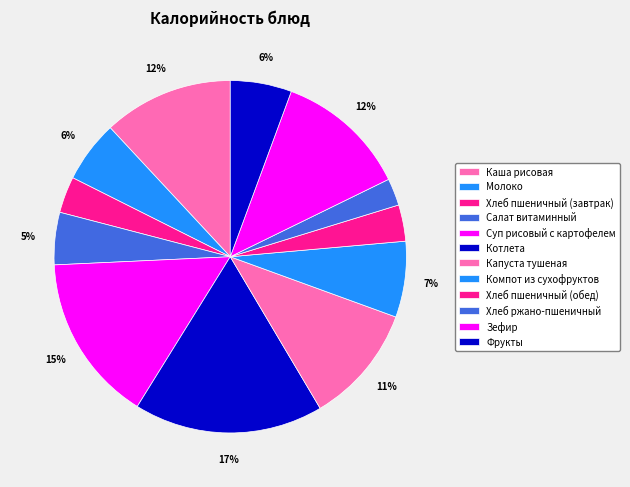

Does any single category account for the majority?

No